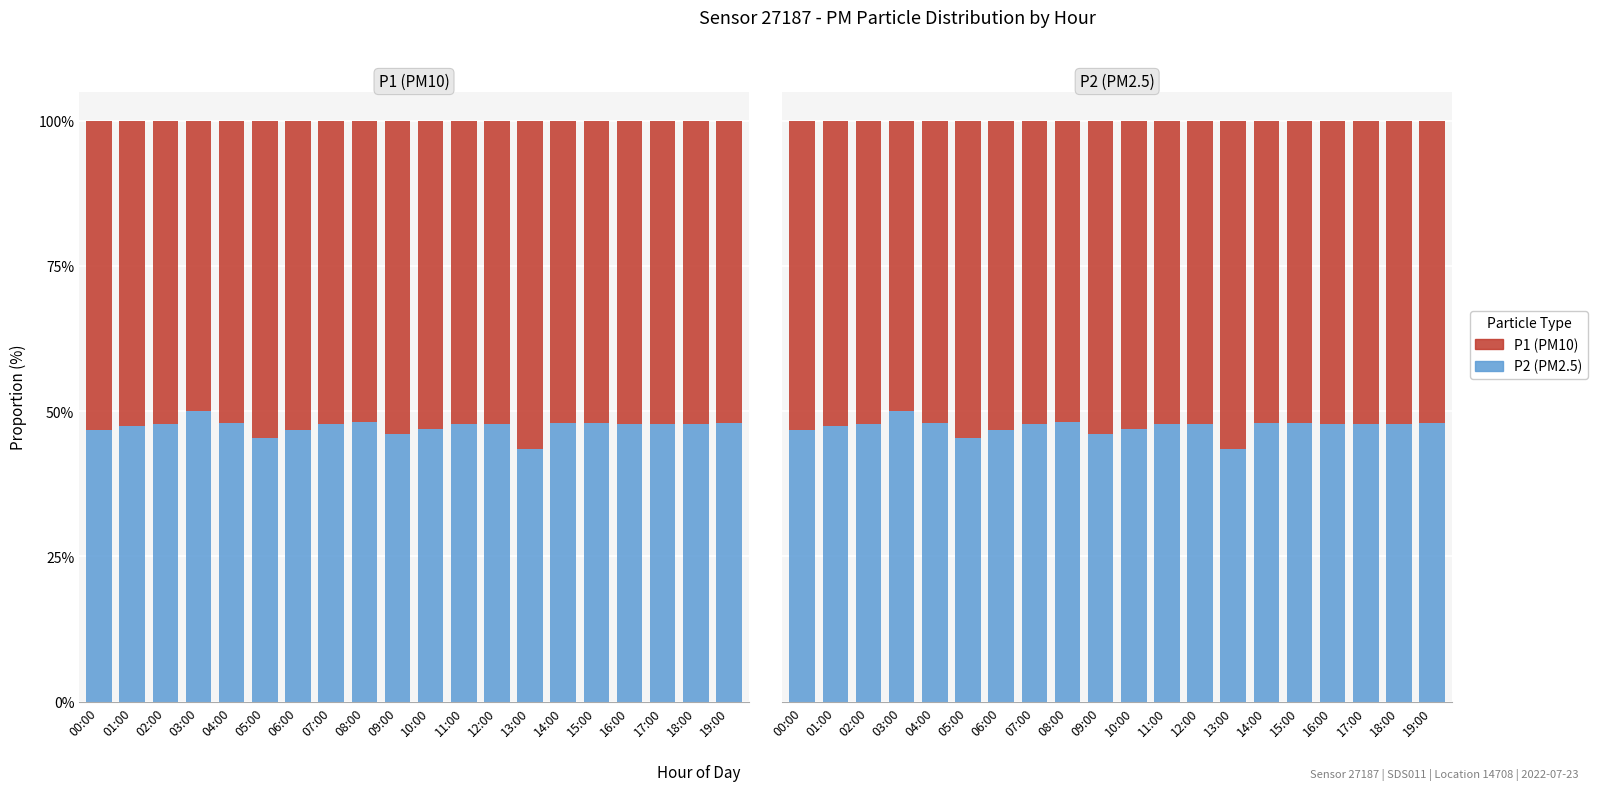

What position from the left is 09:00?

10